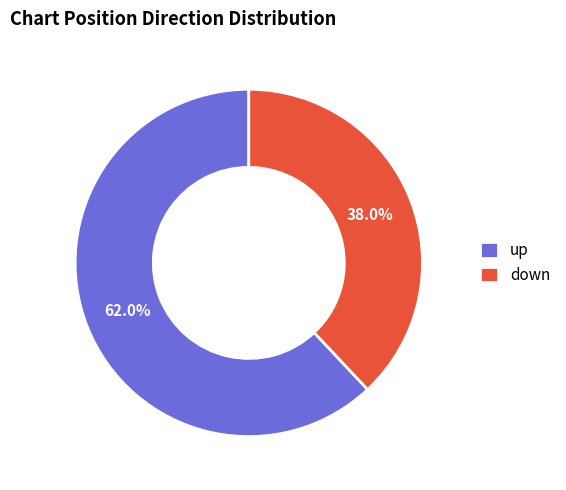

To the nearest percent, what is the combined percentage of down and up?

100%